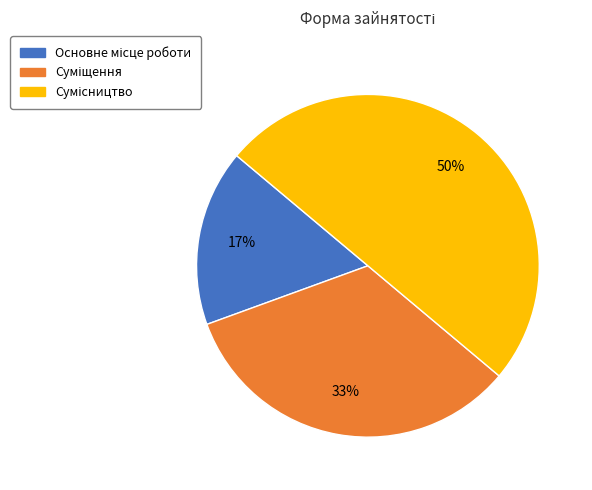

To the nearest percent, what is the average slice percentage?

33%